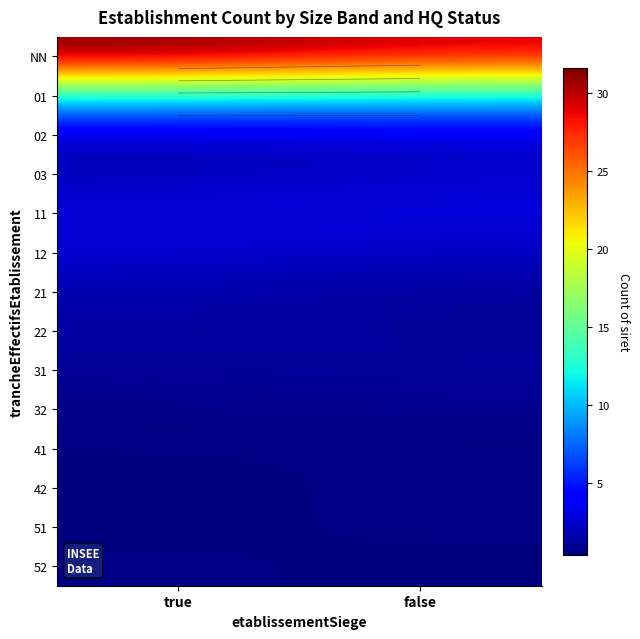

What is the difference between the highest and lowest values at false?

29.1